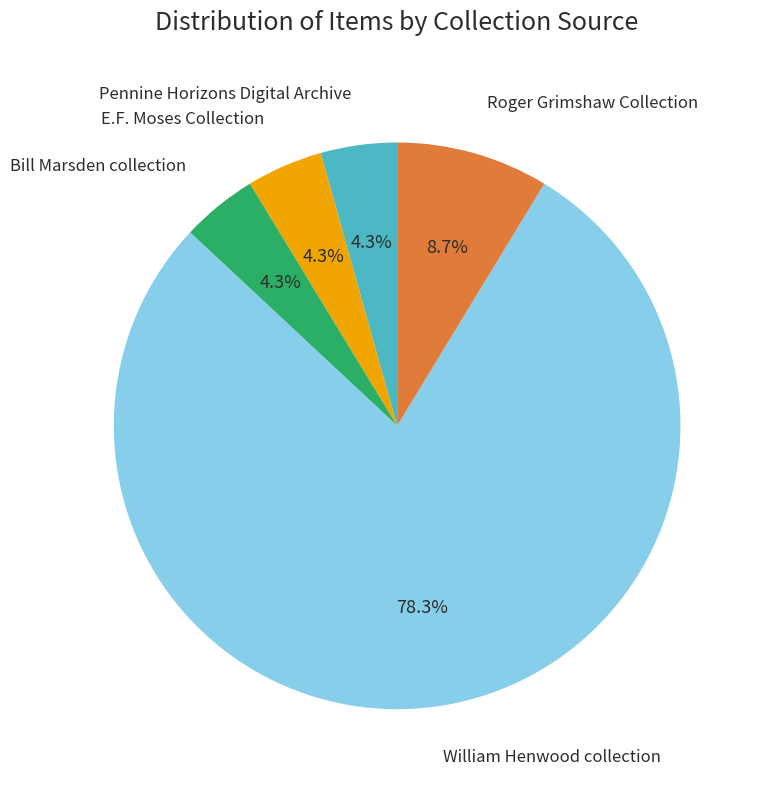

Is there a majority slice in this chart?

Yes